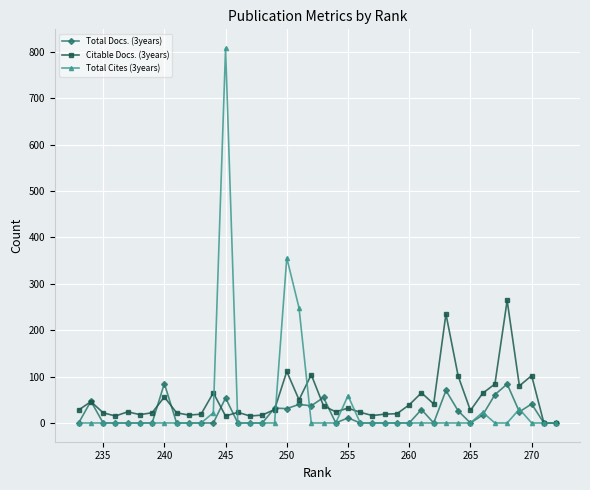

Does the chart display data point markers on the line(s)?

Yes